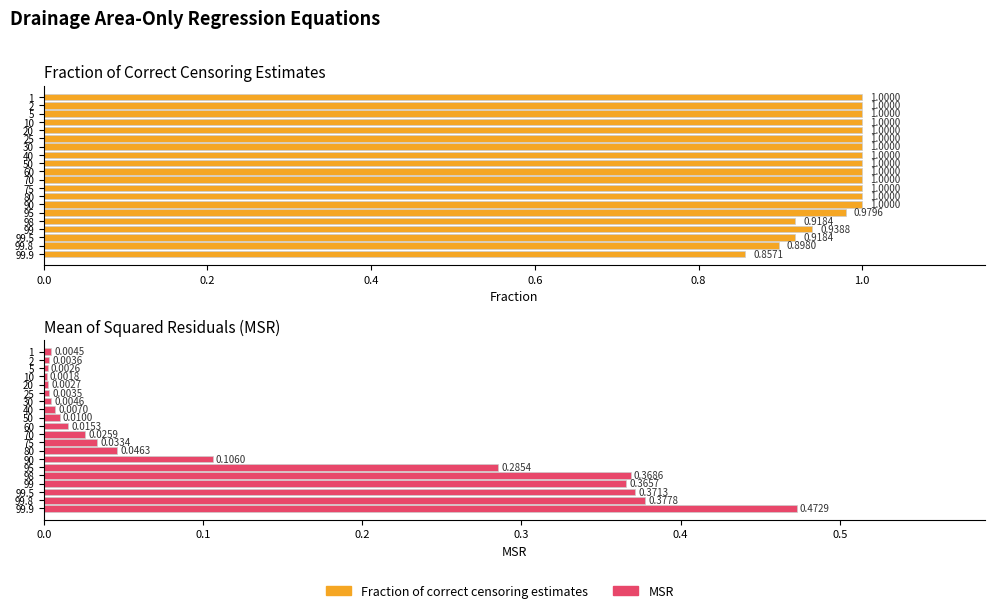

What is the value of the Fraction of correct censoring estimates bar at the 2nd from the left?

0.9